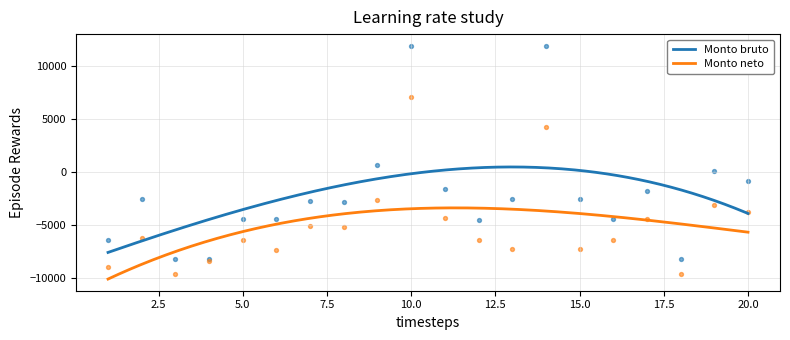

What is the total value across all series at 1?

-15417.7